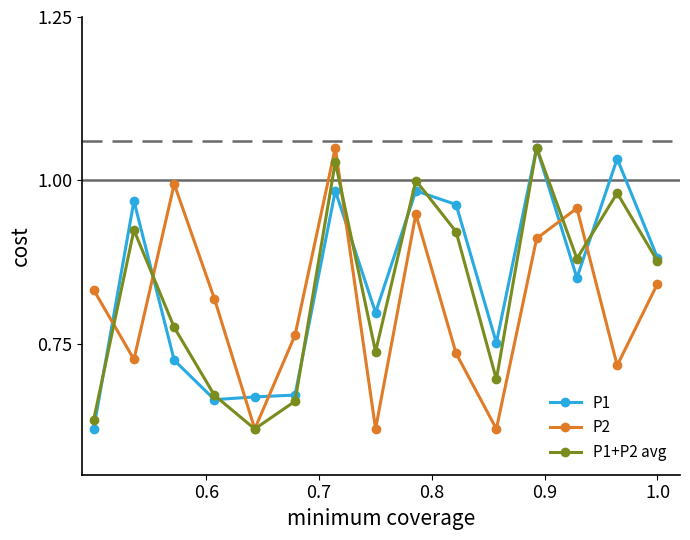

True or false: P1 has more than 1 interior local peaks.

True